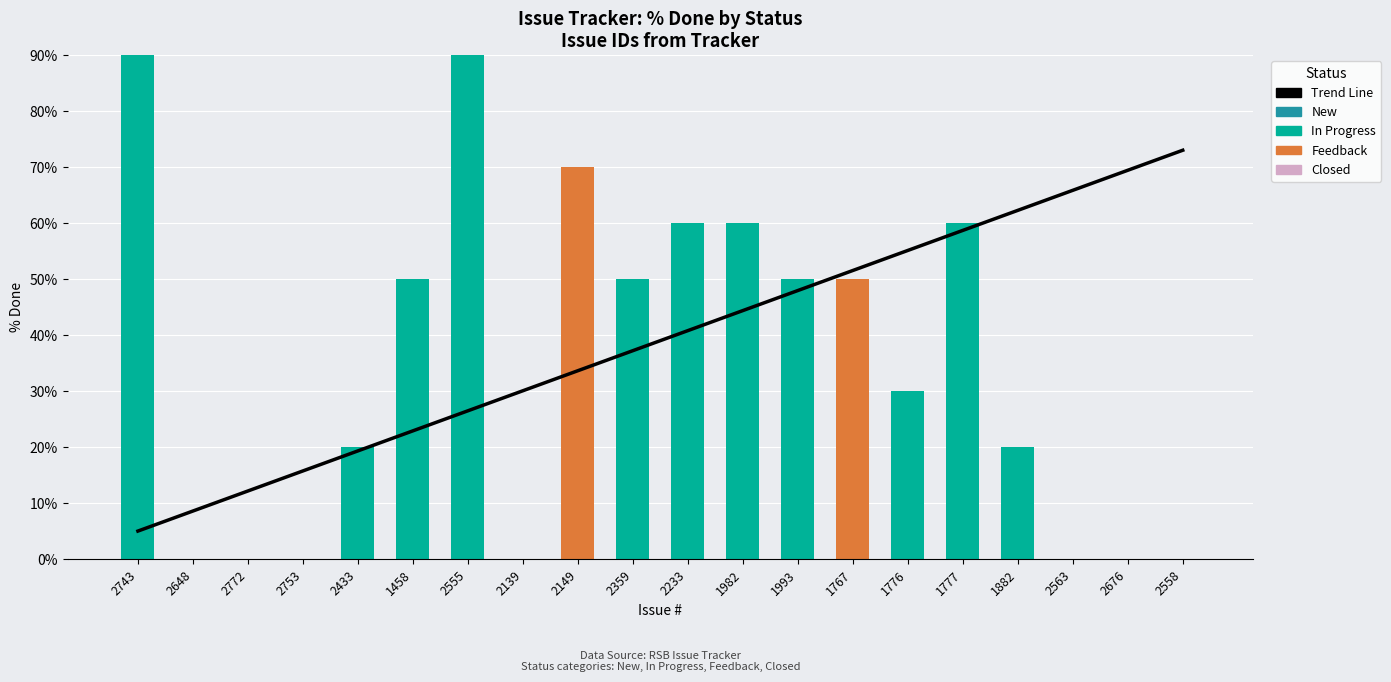

True or false: Feedback has a value of 0.0 at 2772.

True